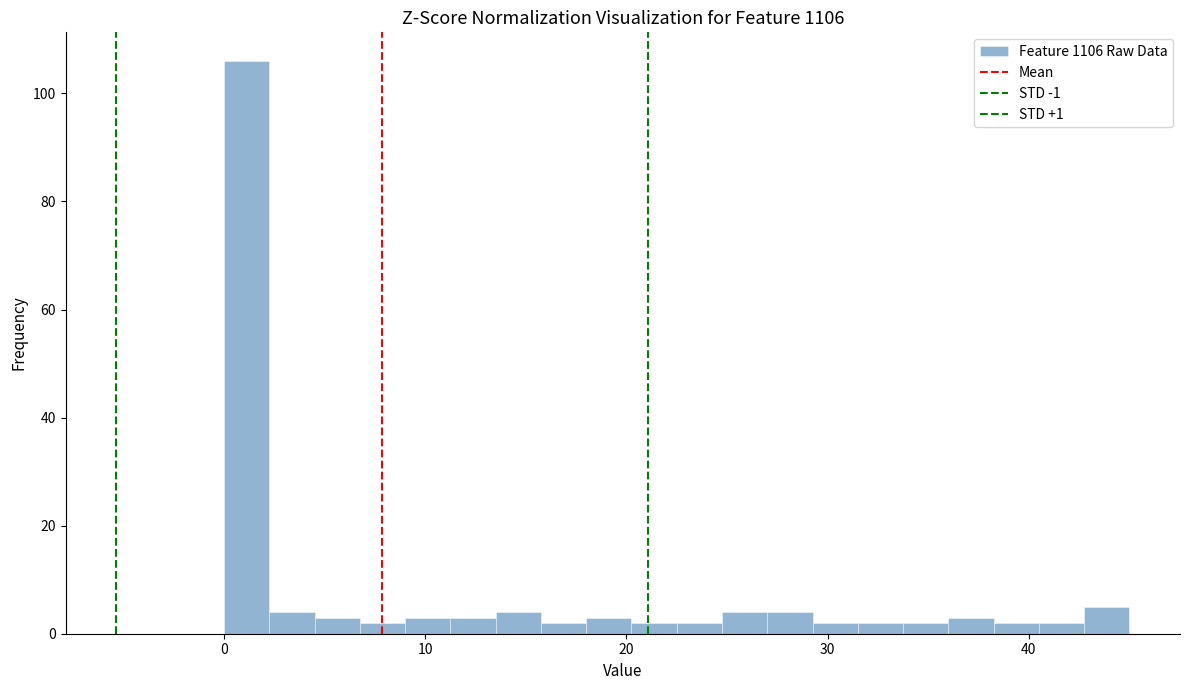

Read against the x-axis, roughly where is the centre of the tallest bar?

1